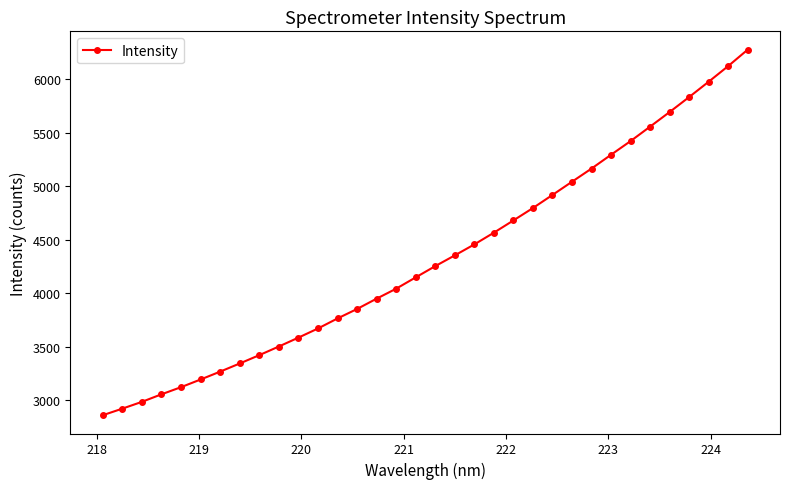

How many lines are shown in the chart?

1